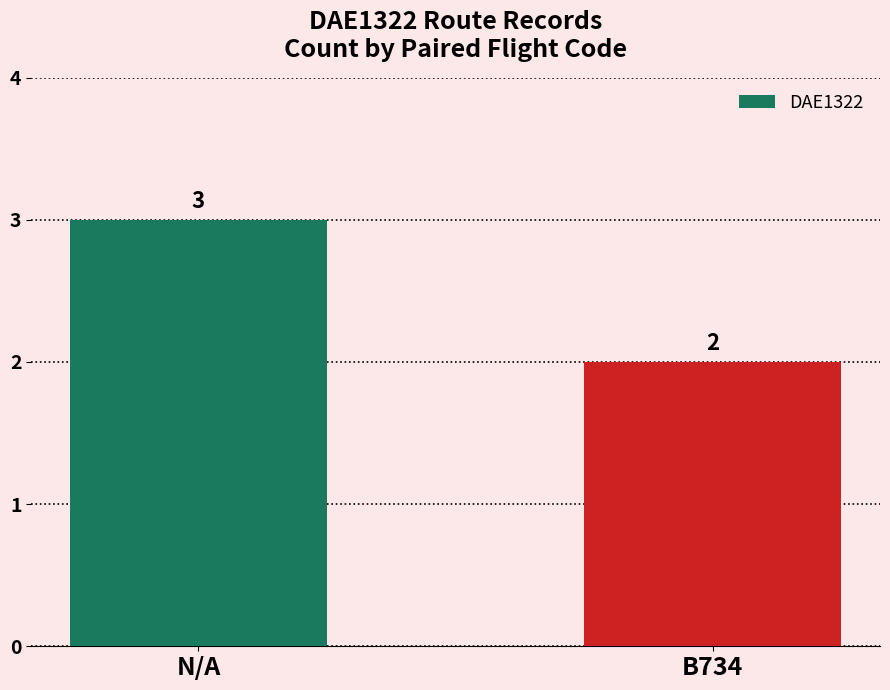

Approximately how many times larger is the value at N/A compared to B734?

1.5